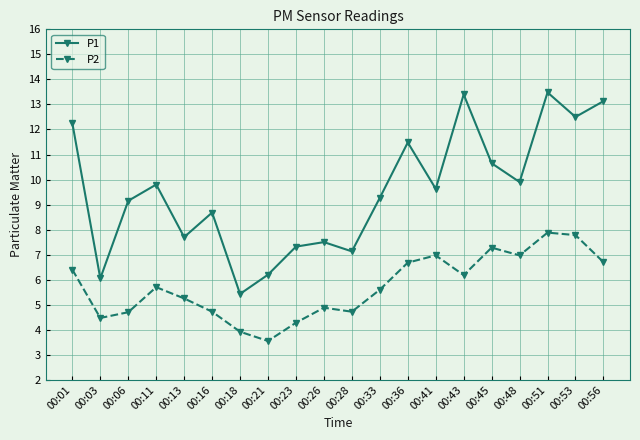

Which series has the largest total across all categories?

P1